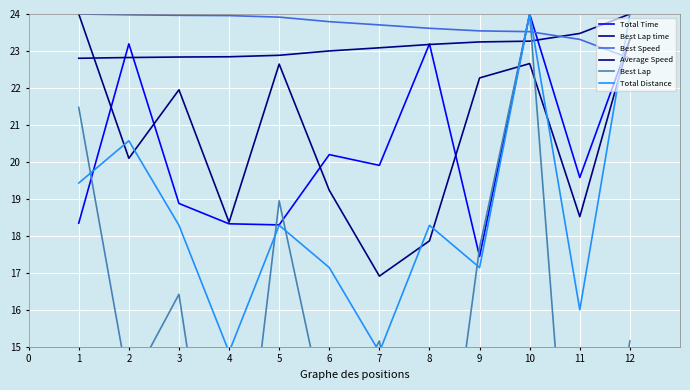

Which series has the largest range (max minus min)?

Best Lap